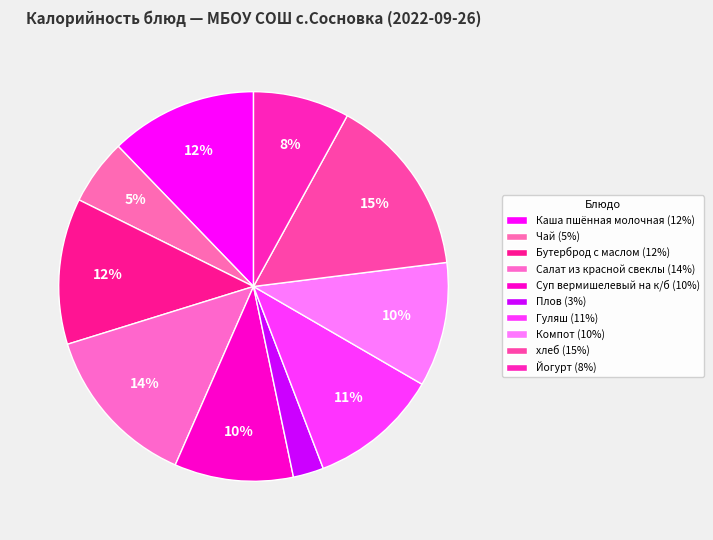

Is хлеб the majority of the pie?

No